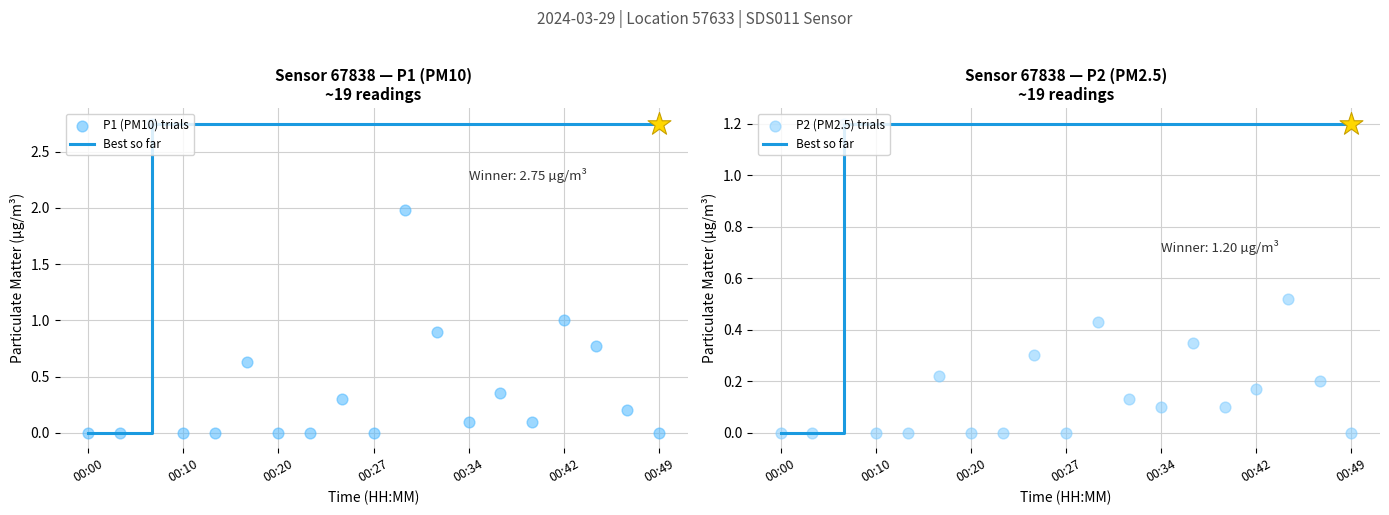

What are all the series names shown in the legend?

Best so far, P1 (PM10) trials, P2 (PM2.5) trials